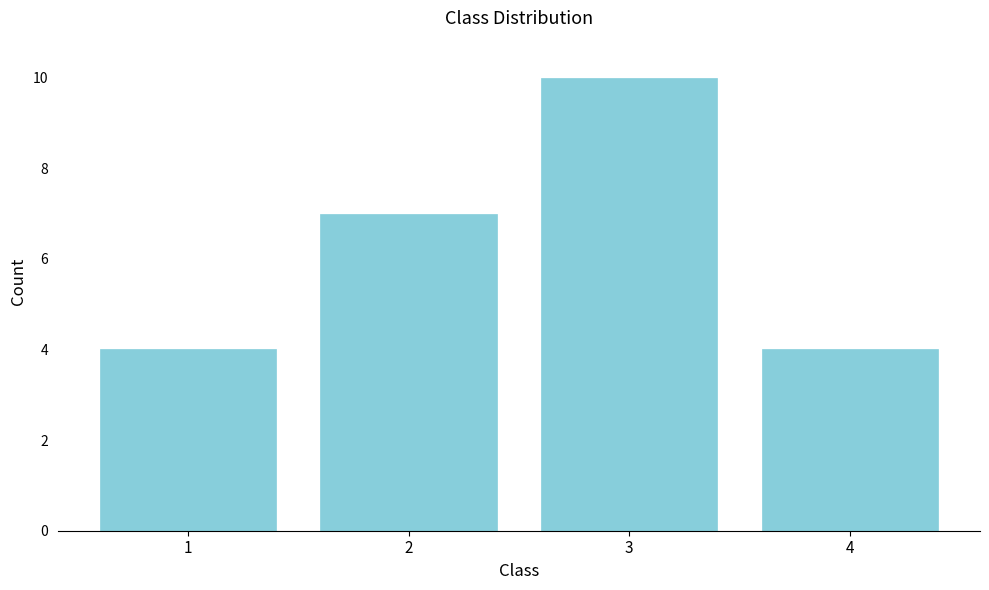

Reading right to left, list all the values displayed in this chart.

4=4	3=10	2=7	1=4